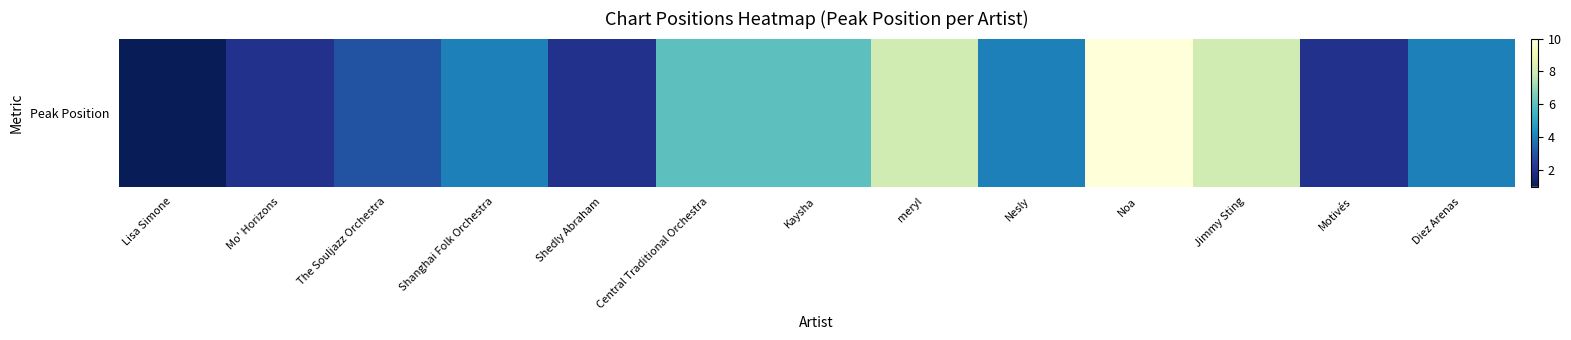

Count the number of categories in the chart.

13